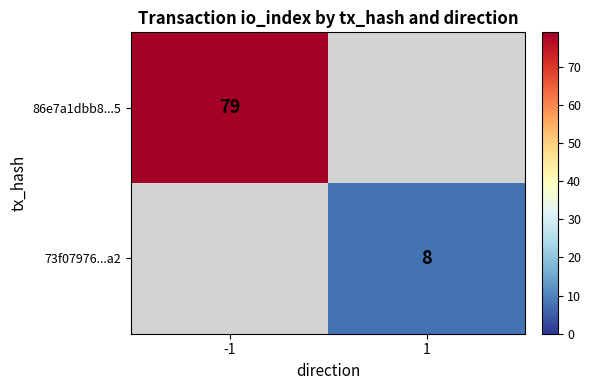

Is the value of 73f07976...a2 at 1 greater than the value of 86e7a1dbb8...5 at -1?

No